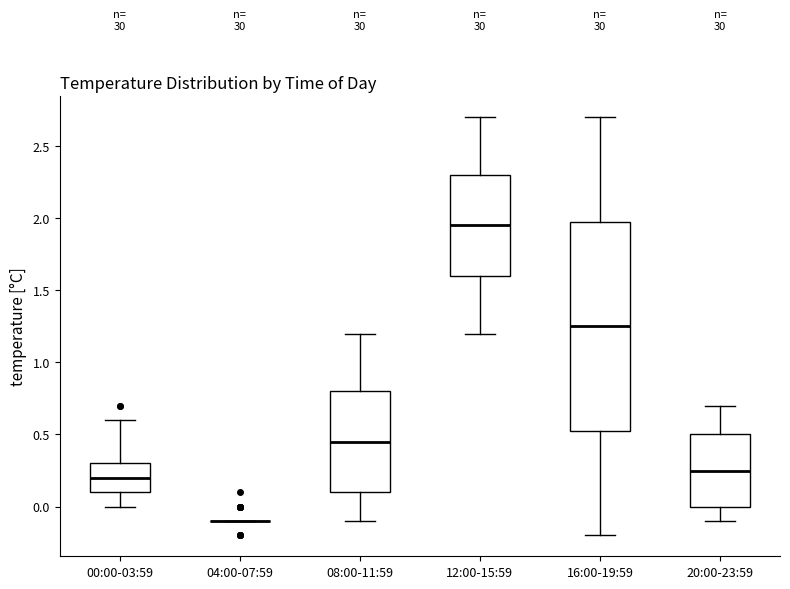

Reading left to right, read every box against the y-axis: the position of its median line, the range the box covers, and the ends of its whiskers. The values are not printed on the chart, so give them approximately, as read against the axis.

00:00-03:59: median 0.20, box 0.10 to 0.30, whiskers 0.00 to 0.60
04:00-07:59: box collapsed to a line at -0.10, whiskers -0.10 to -0.10
08:00-11:59: median 0.45, box 0.10 to 0.80, whiskers -0.10 to 1.20
12:00-15:59: median 1.95, box 1.60 to 2.30, whiskers 1.20 to 2.70
16:00-19:59: median 1.25, box 0.55 to 2.00, whiskers -0.20 to 2.70
20:00-23:59: median 0.25, box 0.00 to 0.50, whiskers -0.10 to 0.70